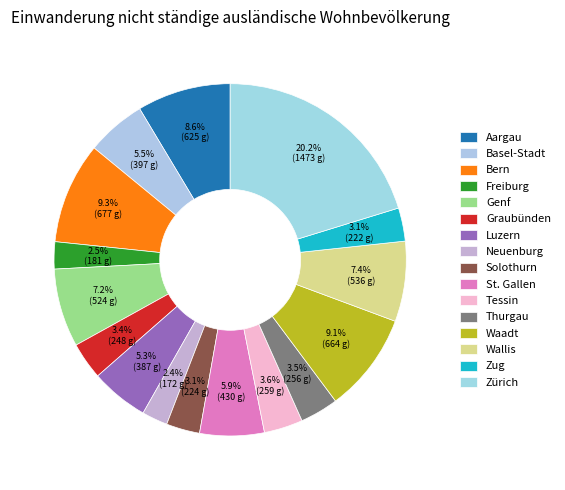

What portion of the pie excludes Thurgau?

96.5%